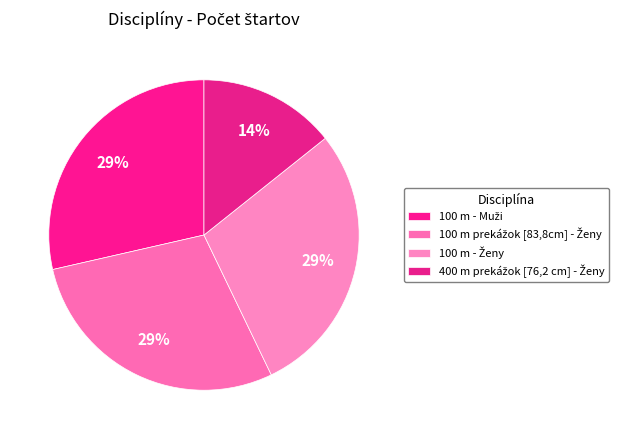

To the nearest percent, what is the combined percentage of 100 m - Ženy and 400 m prekážok [76,2 cm] - Ženy?

43%